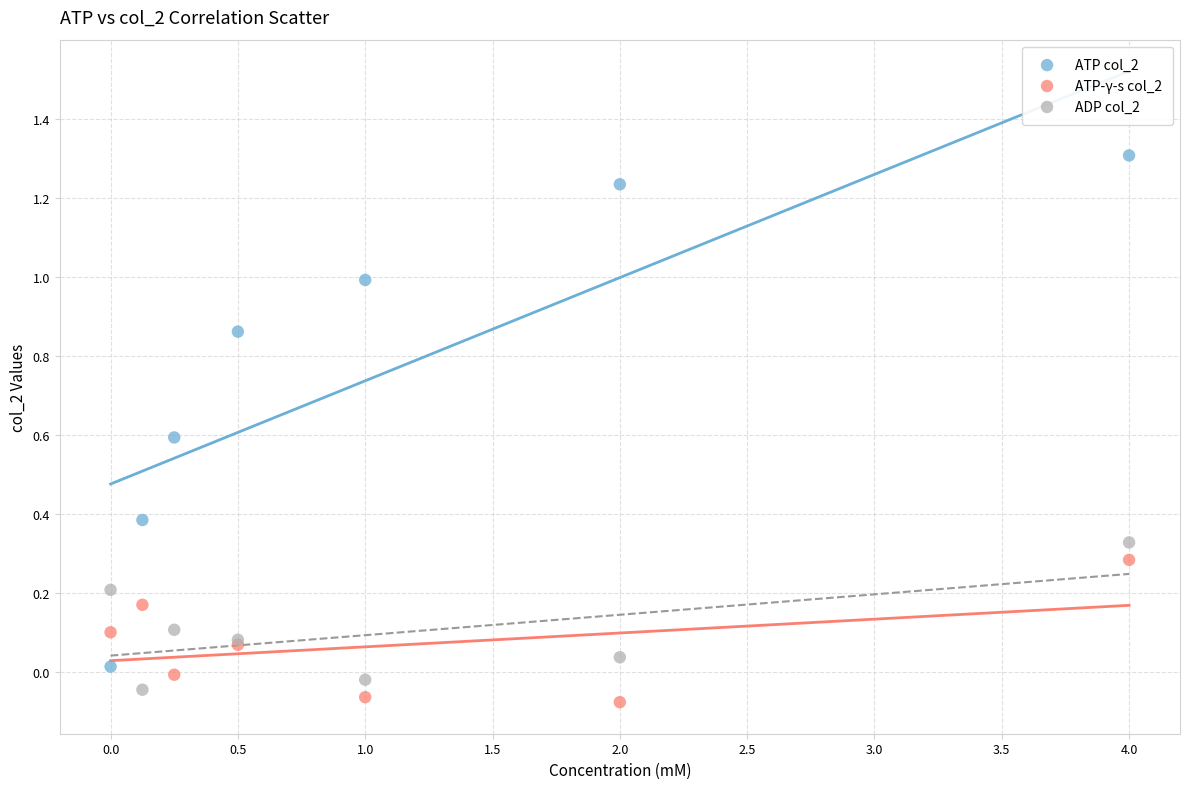

Which series reaches the maximum Y coordinate?

ATP col_2